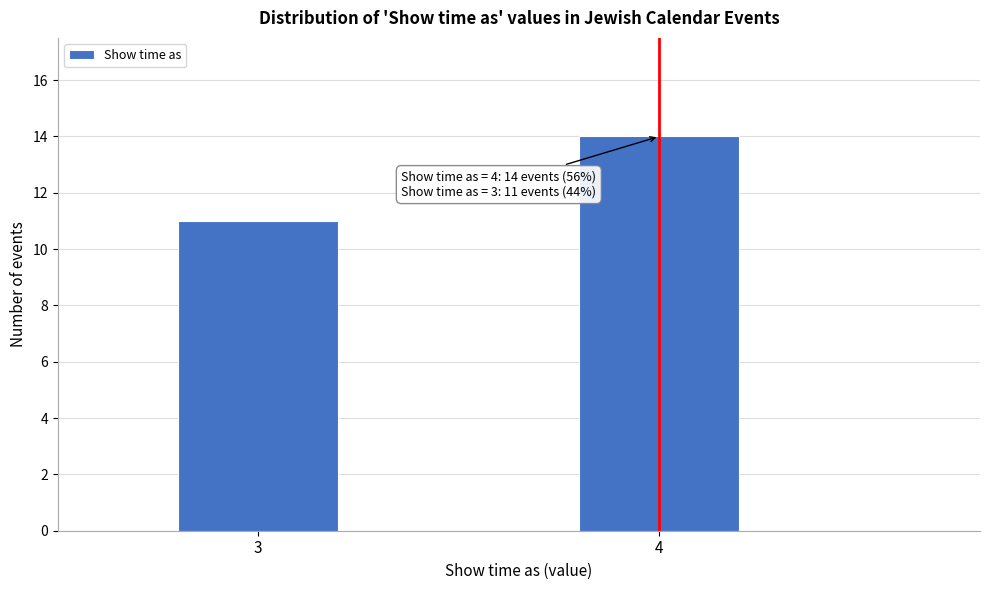

Reading left to right, transcribe all the data shown in this chart.

11	14